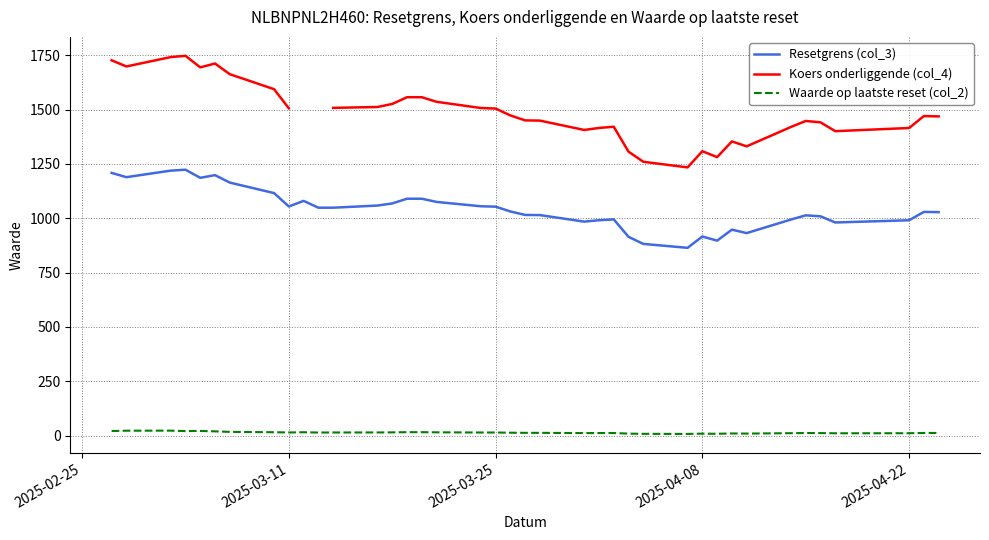

True or false: Resetgrens (col_3) and Waarde op laatste reset (col_2) cross at least once.

False